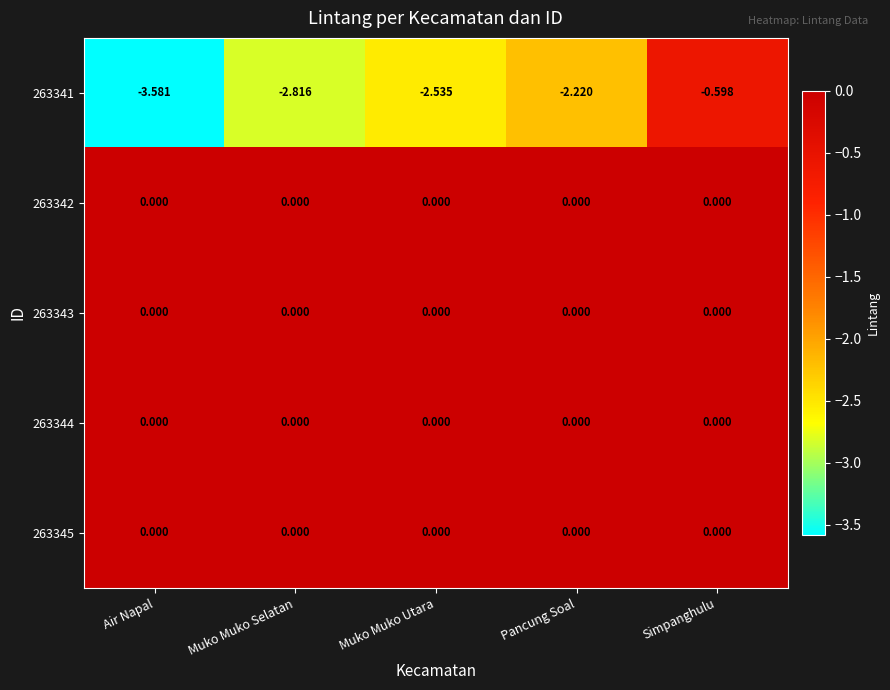

Count the number of categories in the chart.

5